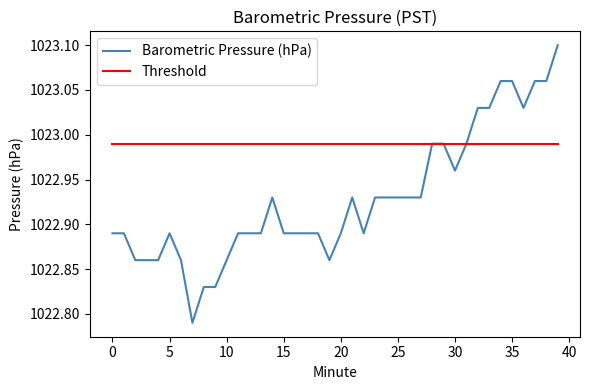

Which series has the widest spread of values?

Barometric Pressure (hPa)